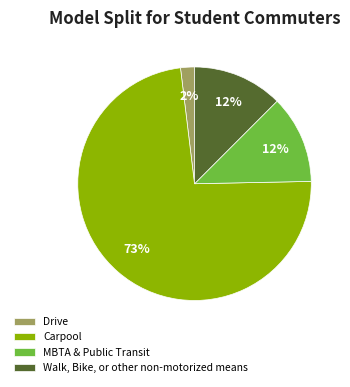

To the nearest percent, what percentage of the pie is Drive?

2%